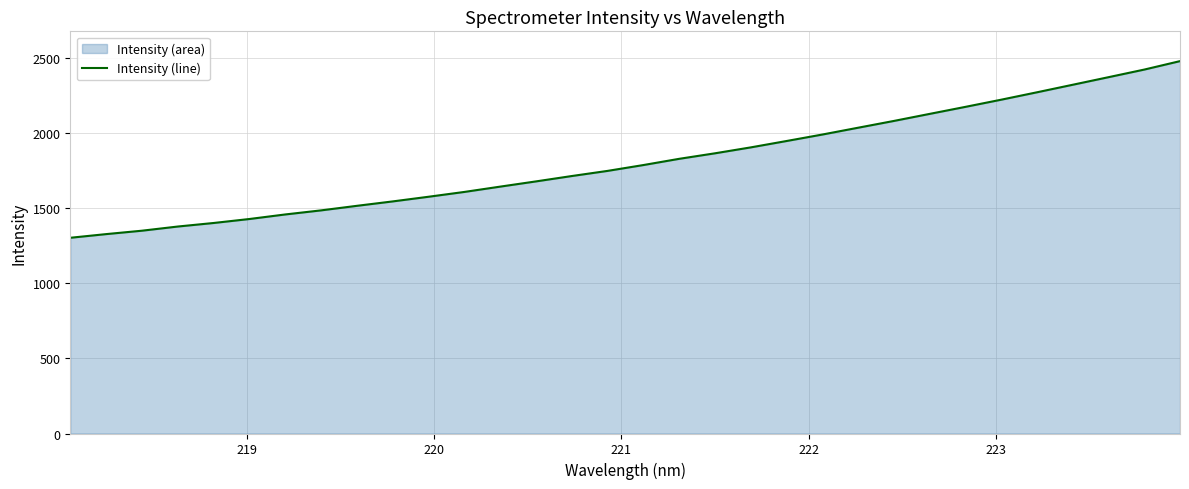

What is the maximum value shown in the chart?

2479.7